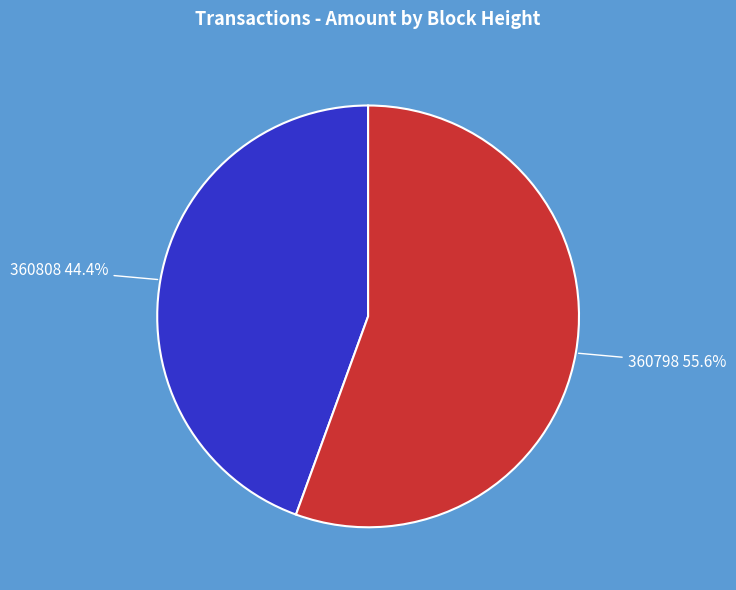

To the nearest percent, what percentage of the pie is 360808?

44%